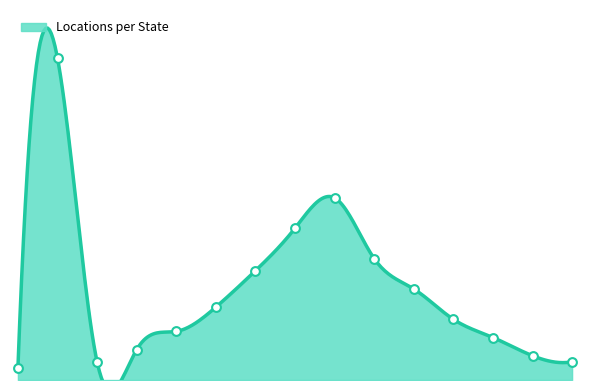

What is the change in value from AK-004 to AK-037?

-46